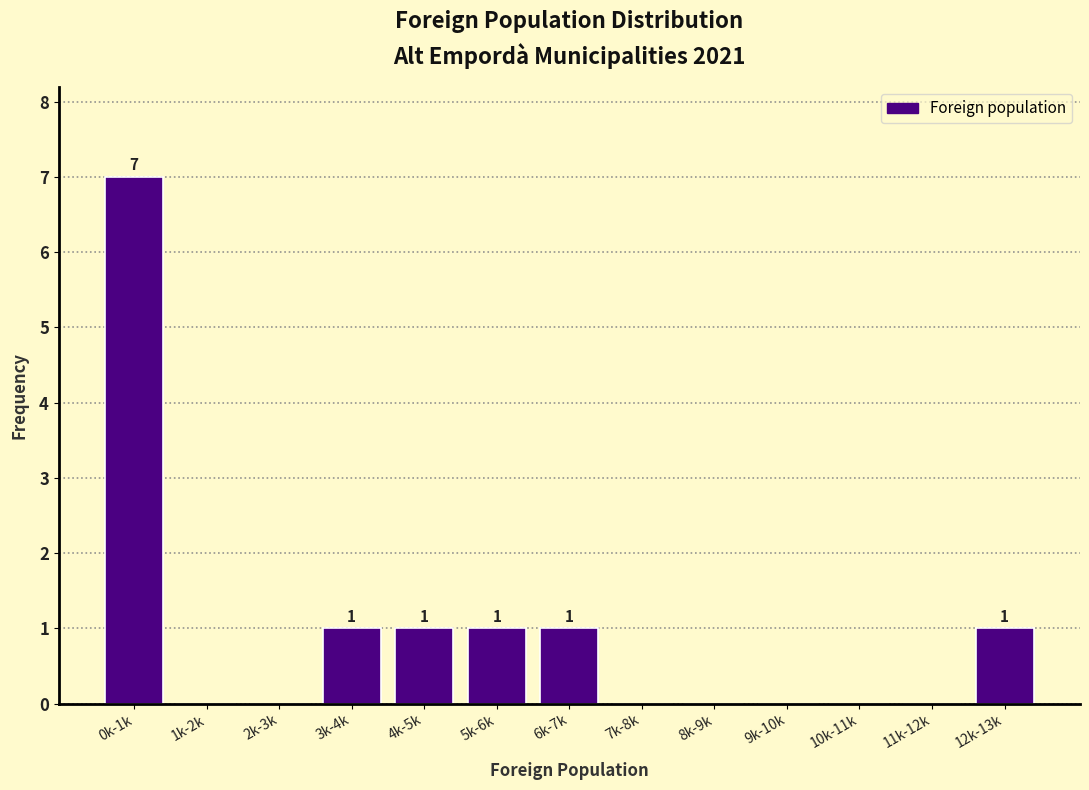

Reading right to left, extract all data points from this chart.

12k-13k=1	11k-12k=0	10k-11k=0	9k-10k=0	8k-9k=0	7k-8k=0	6k-7k=1	5k-6k=1	4k-5k=1	3k-4k=1	2k-3k=0	1k-2k=0	0k-1k=7